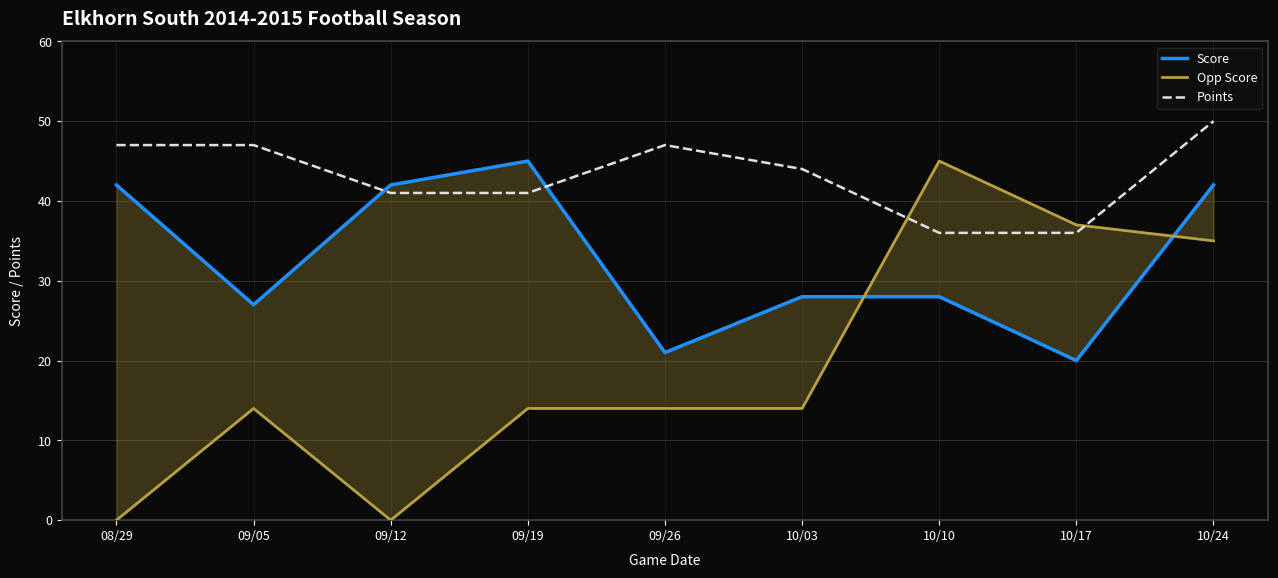

Rank the series by their maximum value, from highest to lowest.

Points, Score, Opp Score